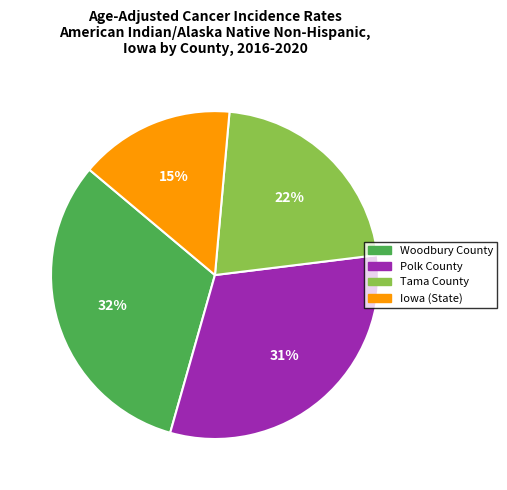

Combined, do Polk County and Tama County account for over 50%?

Yes